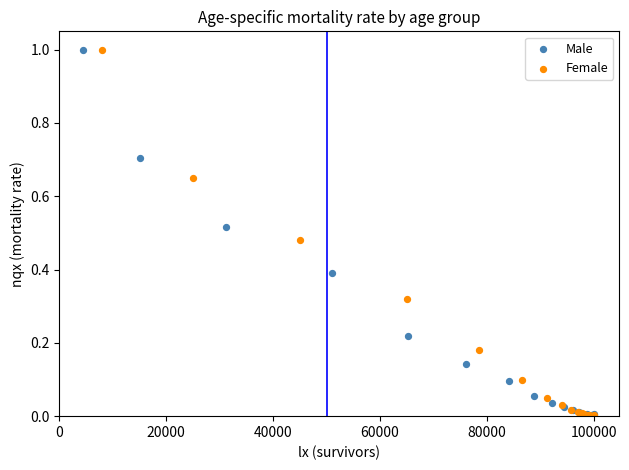

Which series has the widest spread of Y values?

Female